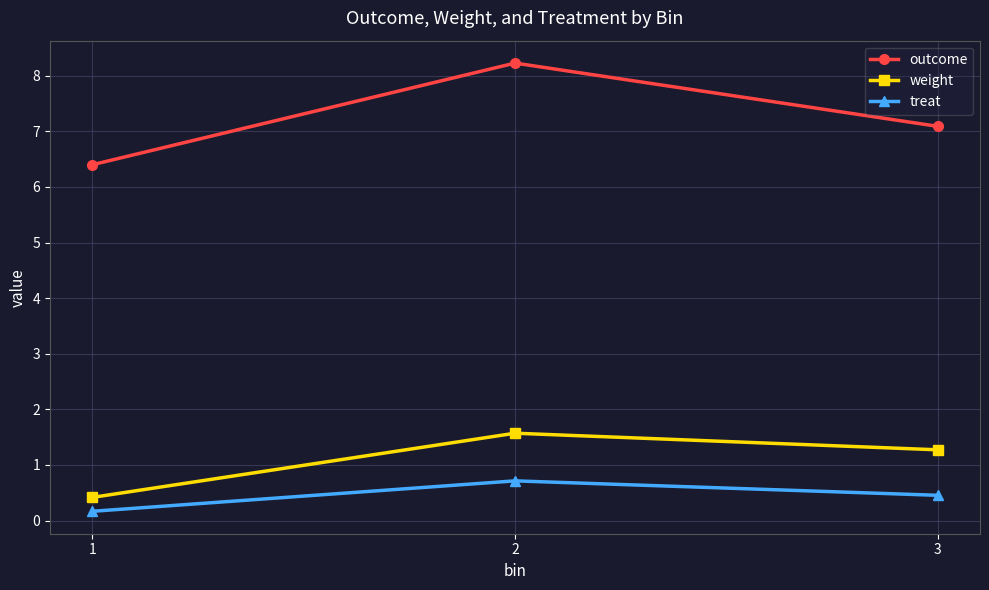

Which category has the highest value in the weight series?

2